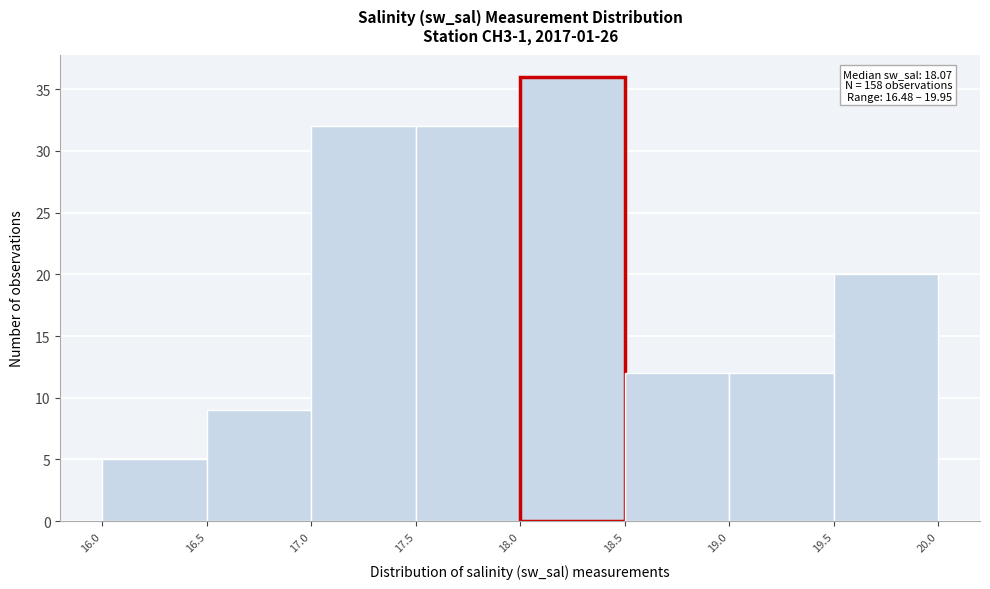

Over which range of the x-axis is the bar tallest?

18.0 to 18.5